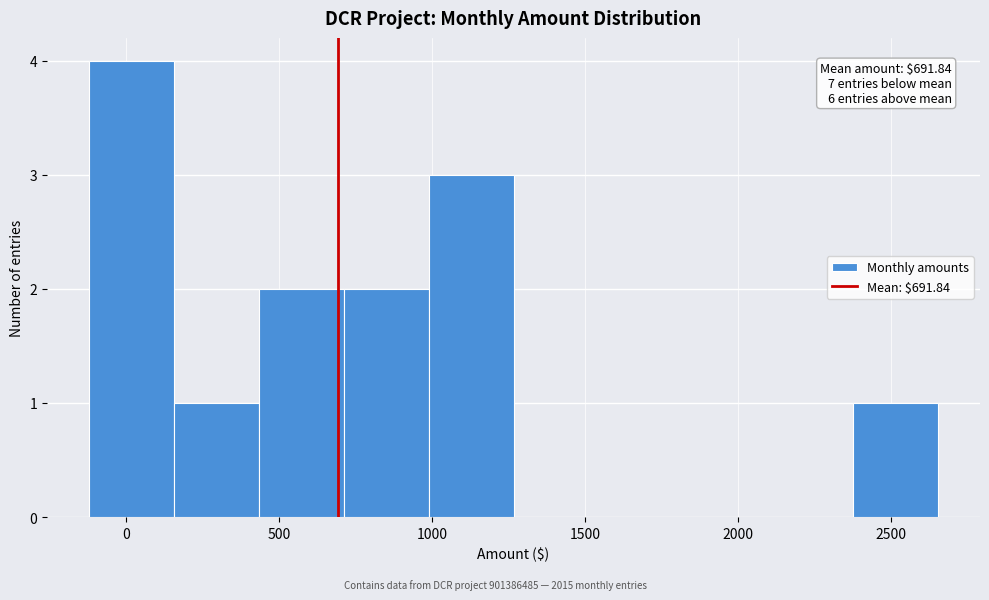

Which range on the x-axis has the tallest bar?

-100 to 150